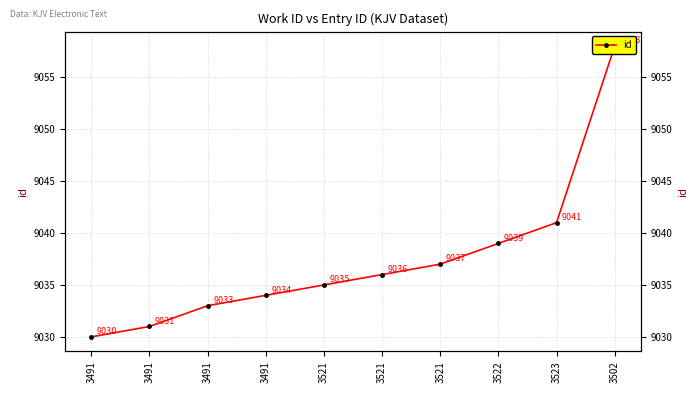

Count the number of data series in this chart.

1